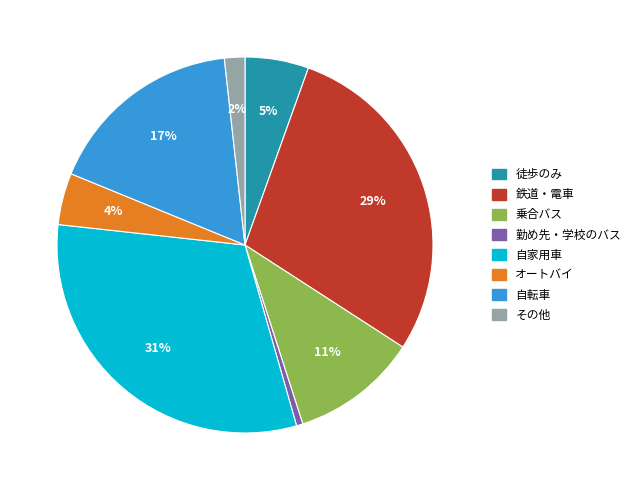

Does any single category account for the majority?

No